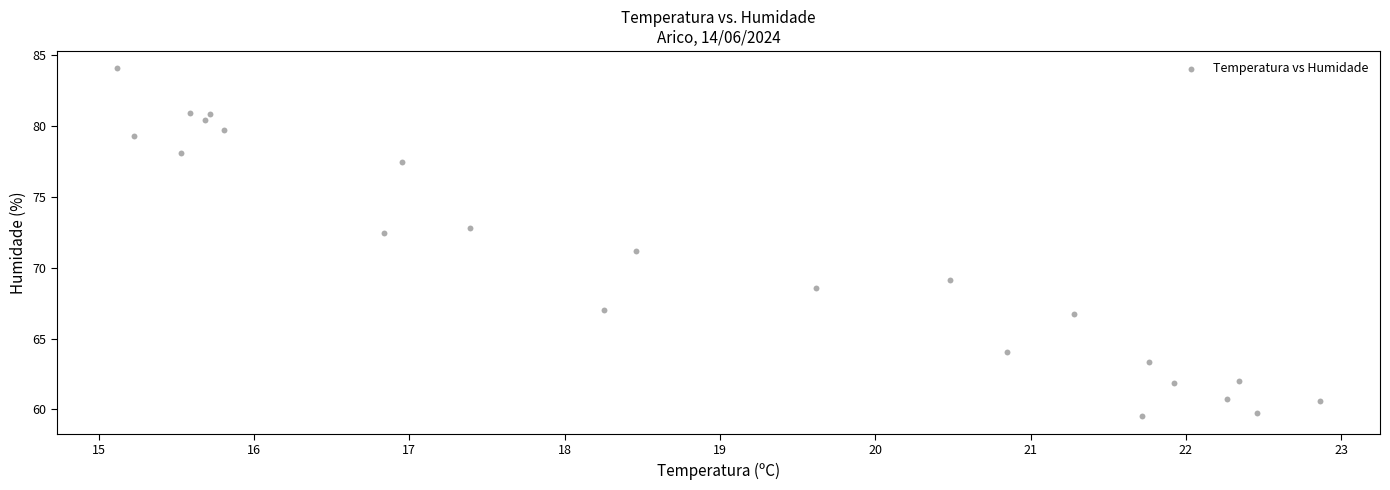

What is the range of X values (max minus min)?

7.7